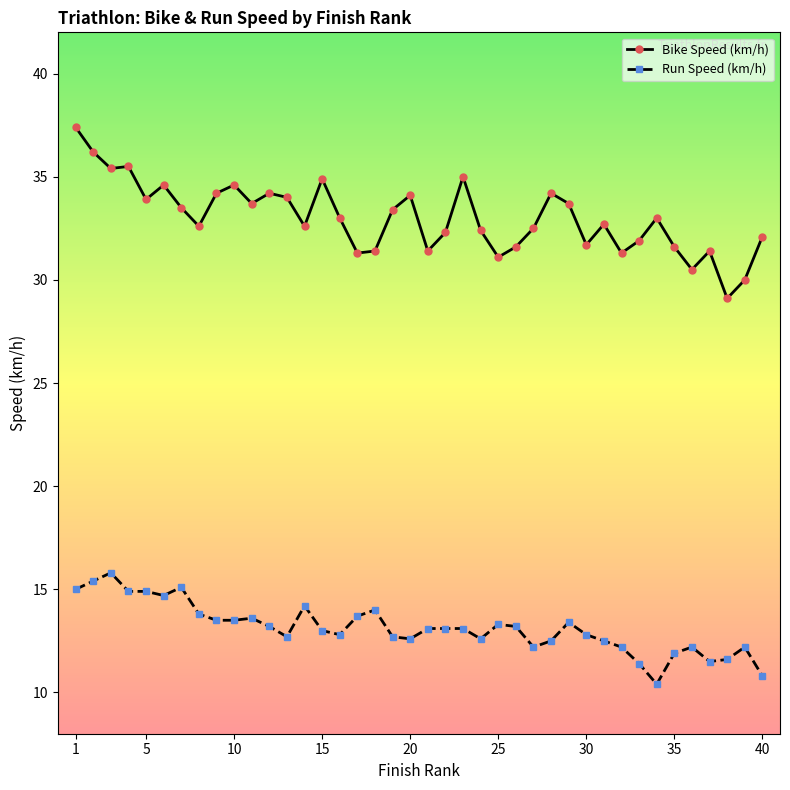

True or false: Run Speed (km/h) has more than 0 points higher than both neighbors.

True